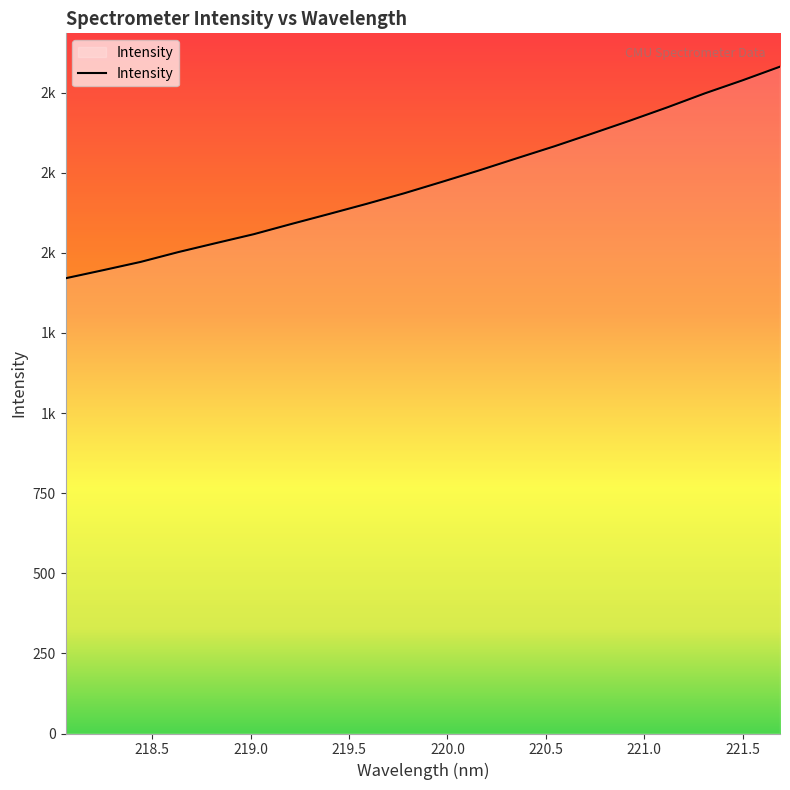

Is this an area chart (filled region under the line)?

Yes